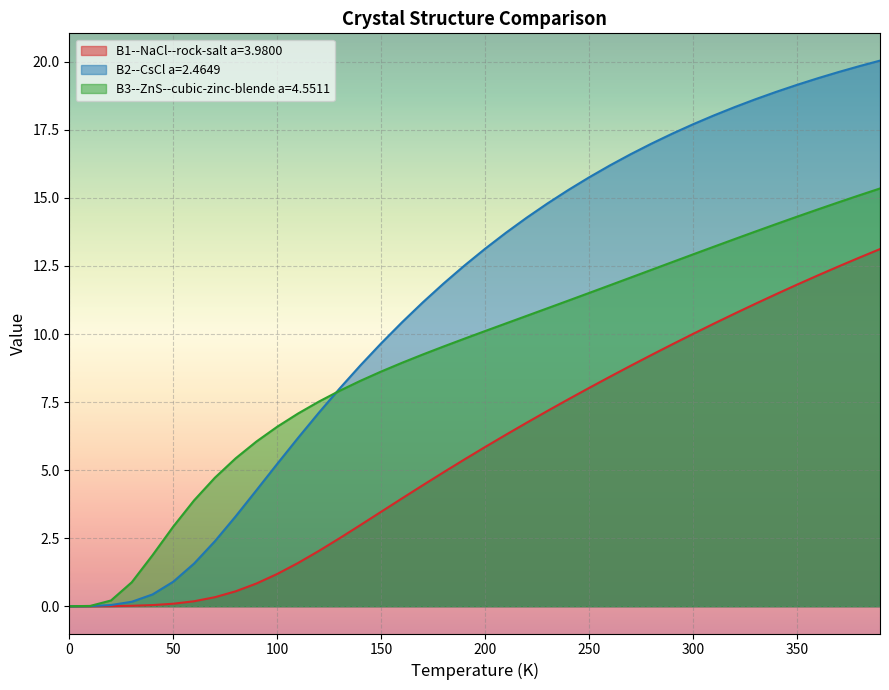

How many positive values does the B3--ZnS--cubic-zinc-blende a=4.5511 series have?

39